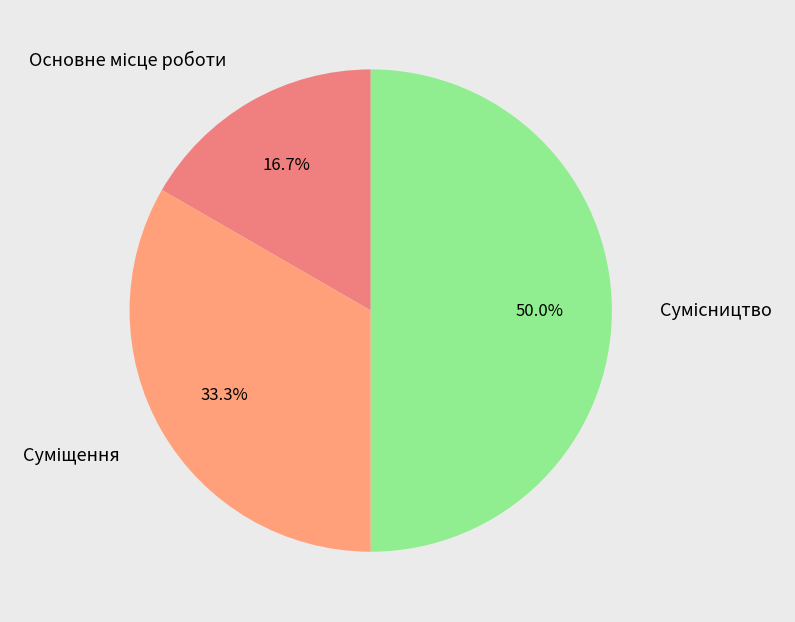

Count the number of slices in the pie.

3